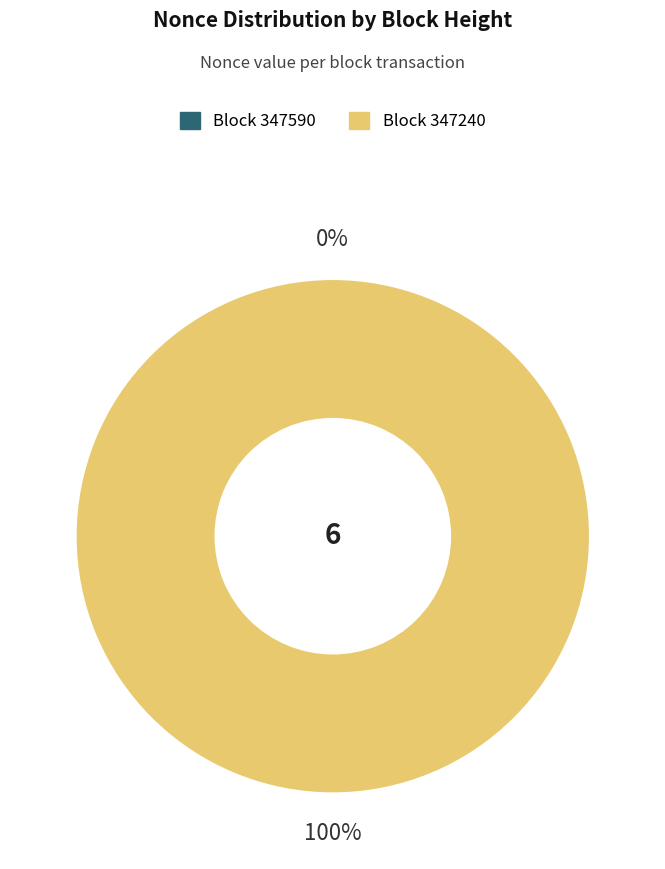

To the nearest percent, what is the difference between the largest and smallest slice percentages?

100%